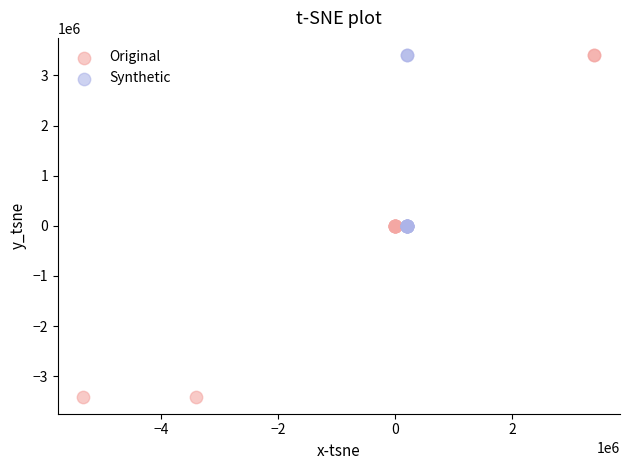

What are all the series names shown in the legend?

Original, Synthetic